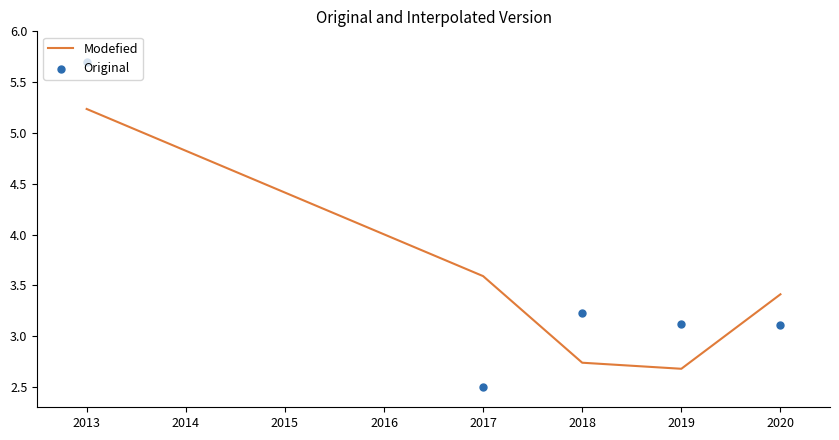

What are all the series names shown in the legend?

Modefied, Original